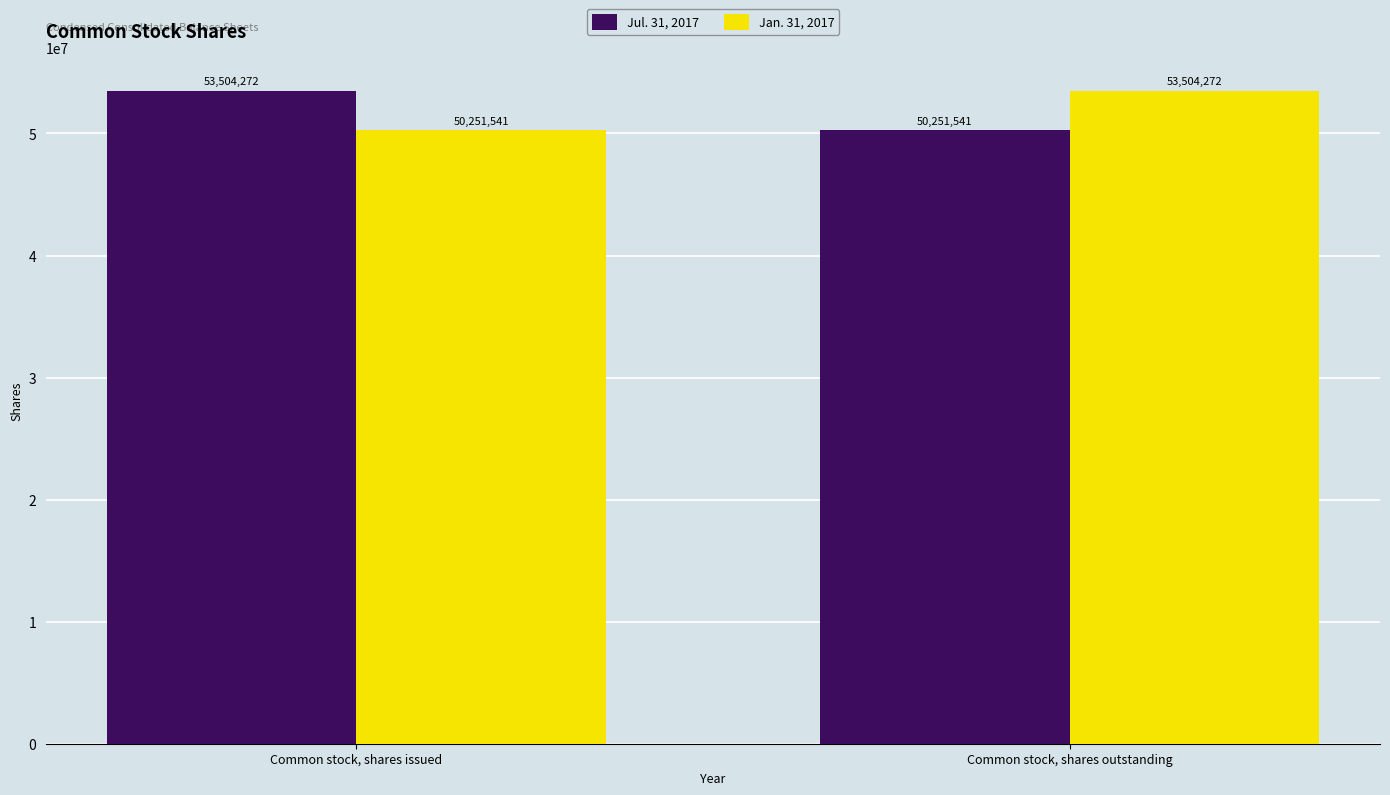

At which label does Jan. 31, 2017 reach its peak?

Common stock, shares outstanding